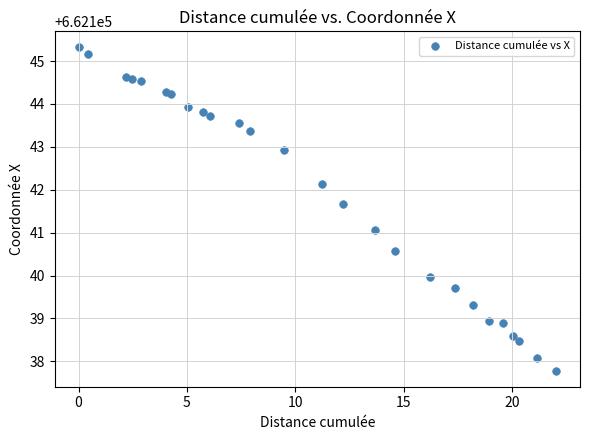

What is the range of Y values (max minus min)?

7.5